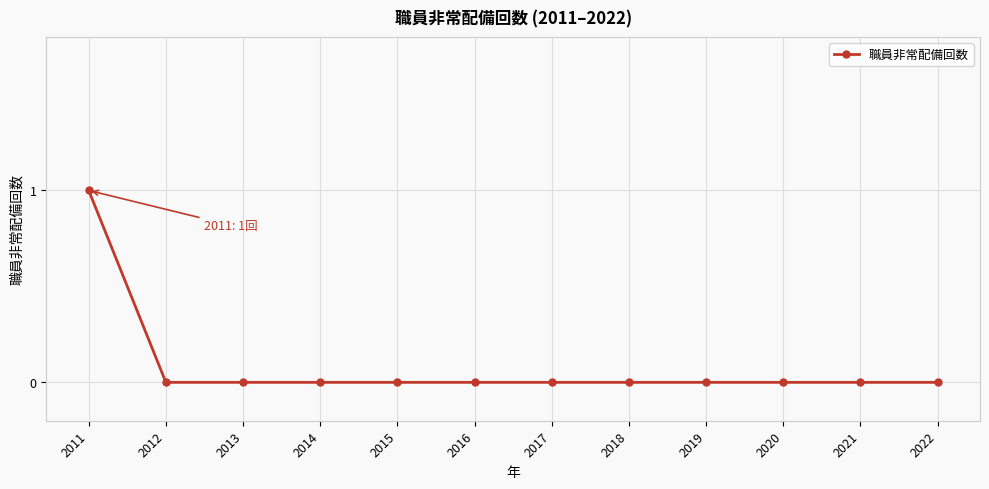

Reading right to left, list all the values displayed in this chart.

2022=0	2021=0	2020=0	2019=0	2018=0	2017=0	2016=0	2015=0	2014=0	2013=0	2012=0	2011=1